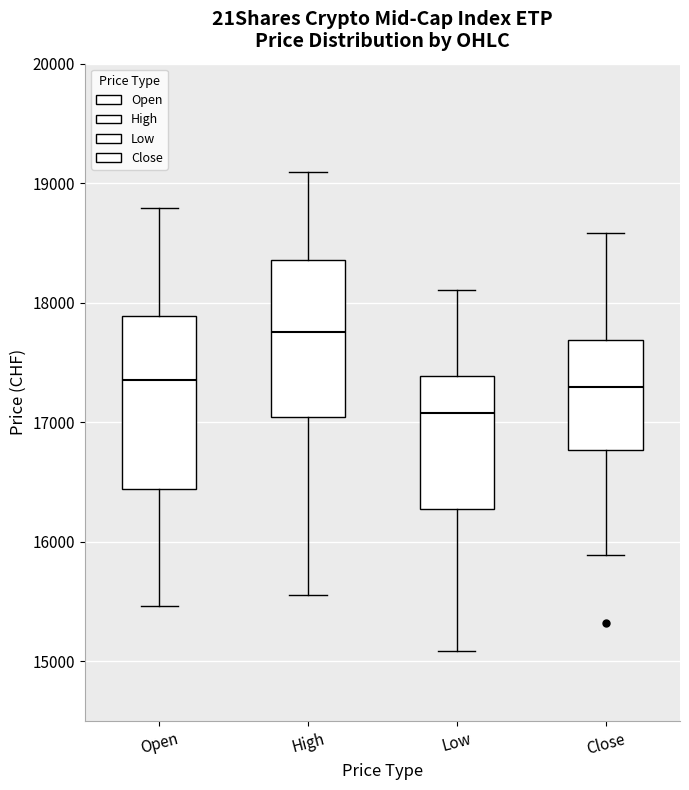

Which box is the tallest, from its lower edge to its upper edge?

Open